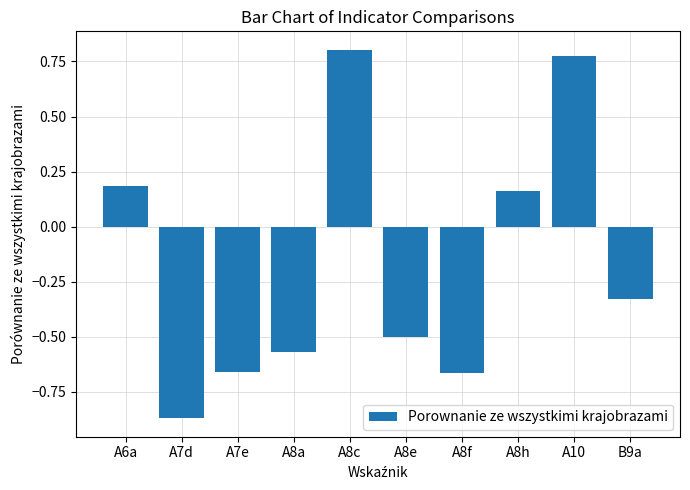

Are the bars grouped side by side (vs. stacked)?

No